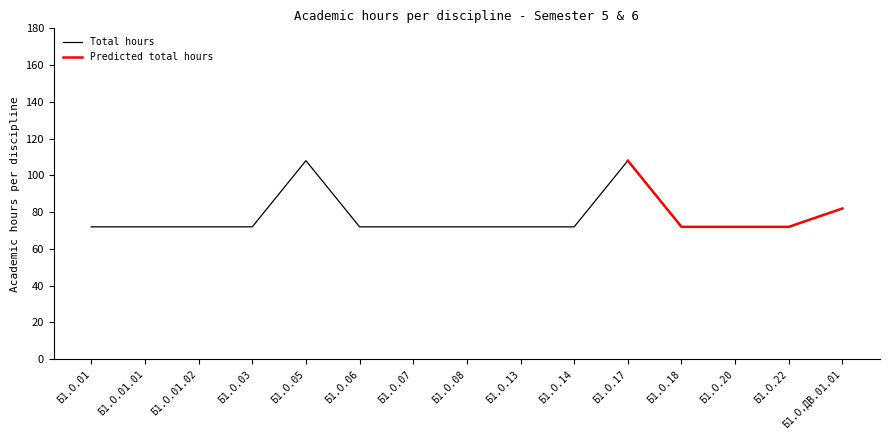

What is the average value?

77